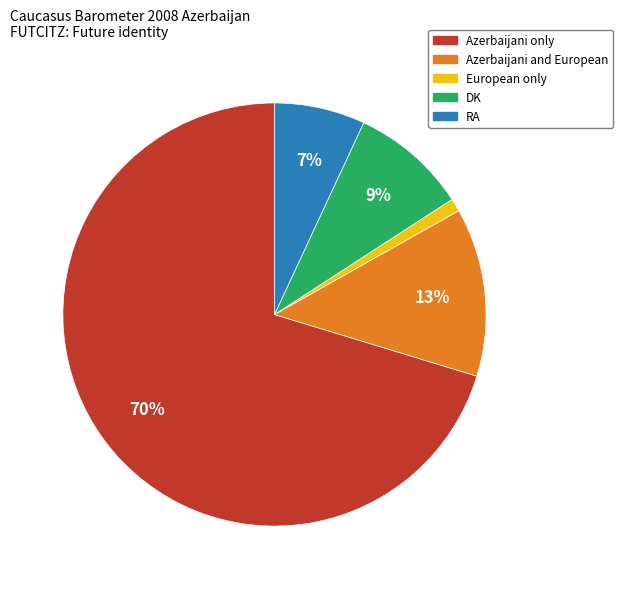

How many slices are in this pie chart?

5